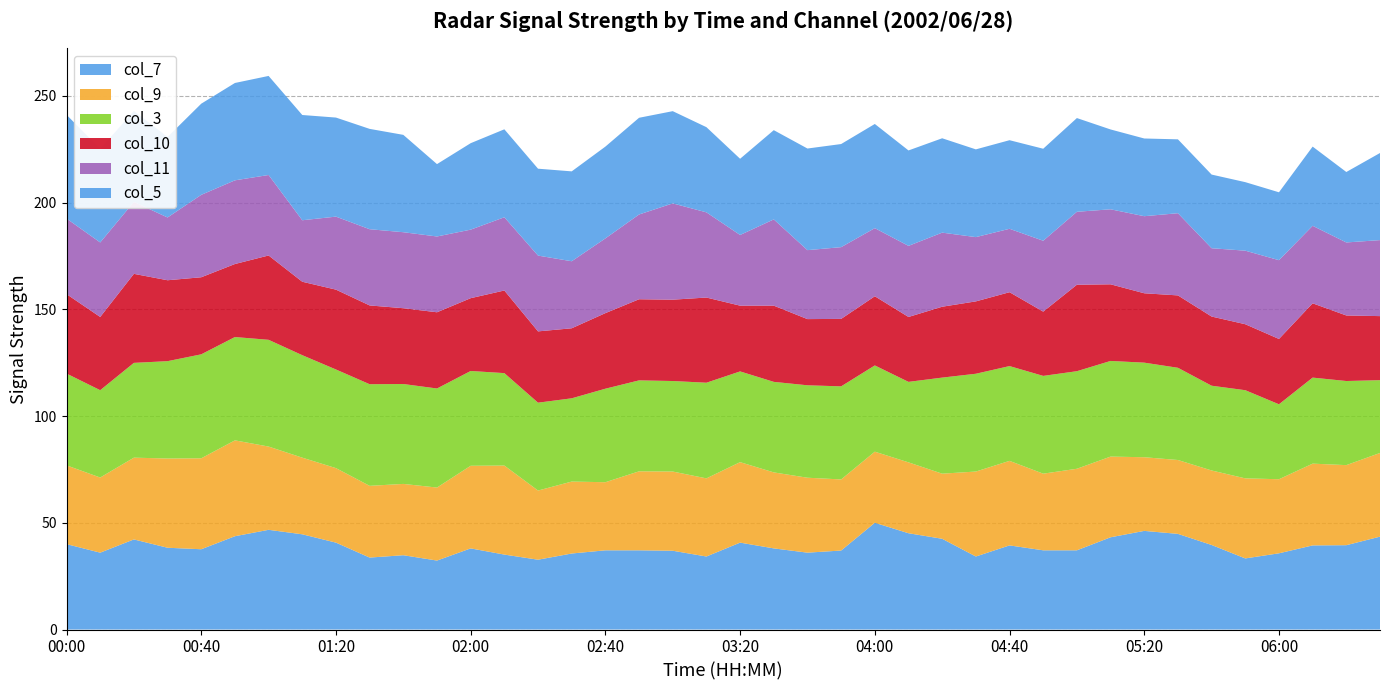

Reading left to right, extract all data points from this chart.

col_7: 40.0	36.0	42.2	38.3	37.6	43.7	46.7	44.6	40.7	33.7	34.8	32.3	38.0	35.1	32.7	35.6	37.1	37.1	36.9	34.2	40.7	38.0	36.0	37.0	50.0	45.1	42.5	34.2	39.4	37.1	37.1	43.2	46.2	44.8	39.6	33.3	35.7	39.4	39.5	43.5
col_9: 36.9	35.2	38.3	41.8	42.6	44.9	39.0	35.9	34.9	33.6	33.4	34.2	38.7	41.7	32.4	33.7	31.9	37.0	37.1	36.6	37.7	35.6	35.1	33.3	33.3	33.2	30.5	39.8	39.6	35.9	38.2	37.8	34.5	34.6	34.9	37.5	34.7	38.3	37.5	39.2
col_3: 43.0	40.9	44.4	45.6	48.7	48.4	50.0	48.0	46.2	47.6	46.8	46.4	44.4	43.3	999.0	39.0	43.8	42.6	42.4	44.8	42.5	42.4	43.3	43.6	40.4	37.7	45.0	45.8	44.4	45.8	45.7	44.8	44.3	43.2	39.7	41.3	35.1	40.3	39.4	34.1
col_10: 37.2	34.3	41.7	37.9	36.1	34.2	39.5	34.4	37.4	36.9	35.5	35.7	34.1	38.7	33.4	32.8	999.0	38.0	38.1	39.9	30.8	35.7	31.0	31.6	32.4	30.4	33.2	999.0	34.6	30.1	40.5	35.9	32.5	33.9	999.0	30.9	30.6	34.8	30.7	30.0
col_11: 35.4	34.9	33.7	29.4	38.6	39.2	37.7	28.8	34.2	35.7	999.0	35.5	32.1	34.3	35.5	31.4	35.0	39.7	45.1	39.9	33.1	40.4	32.3	33.6	31.9	999.0	34.7	30.1	29.7	33.2	999.0	999.0	36.1	38.5	32.0	999.0	36.9	36.3	34.2	35.6
col_5: 48.6	43.8	42.6	37.7	42.7	45.6	46.4	49.3	46.4	47.0	45.6	33.9	40.5	41.2	40.7	42.1	43.0	45.3	43.2	39.9	35.7	41.8	47.6	48.3	48.8	44.7	44.2	41.1	41.5	43.1	43.9	37.4	36.4	34.6	34.5	32.1	31.8	37.1	33.0	40.8